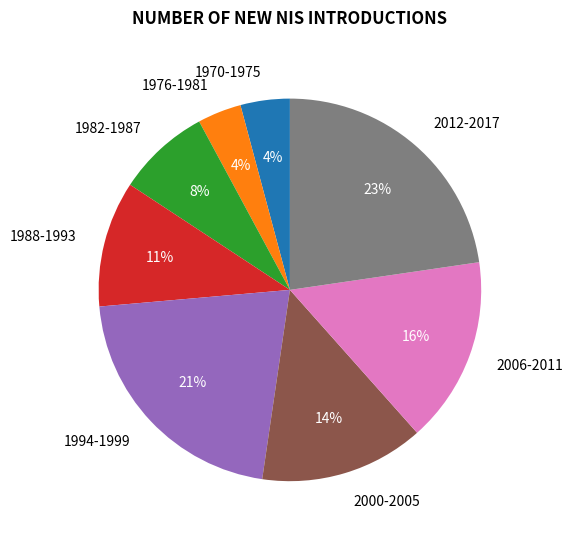

Is the sum of 1994-1999 and 2012-2017 greater than half?

No